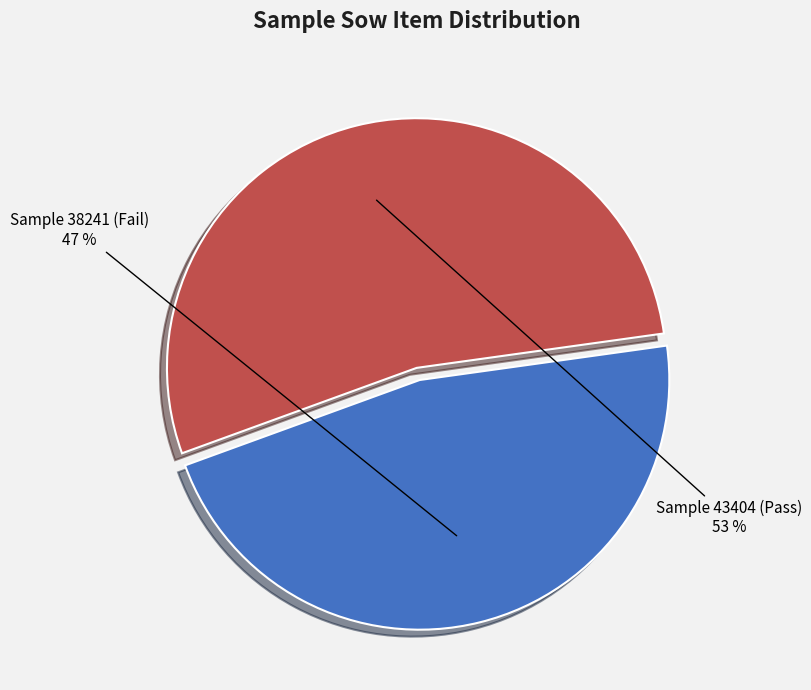

To the nearest percent, what is the average slice percentage?

50%